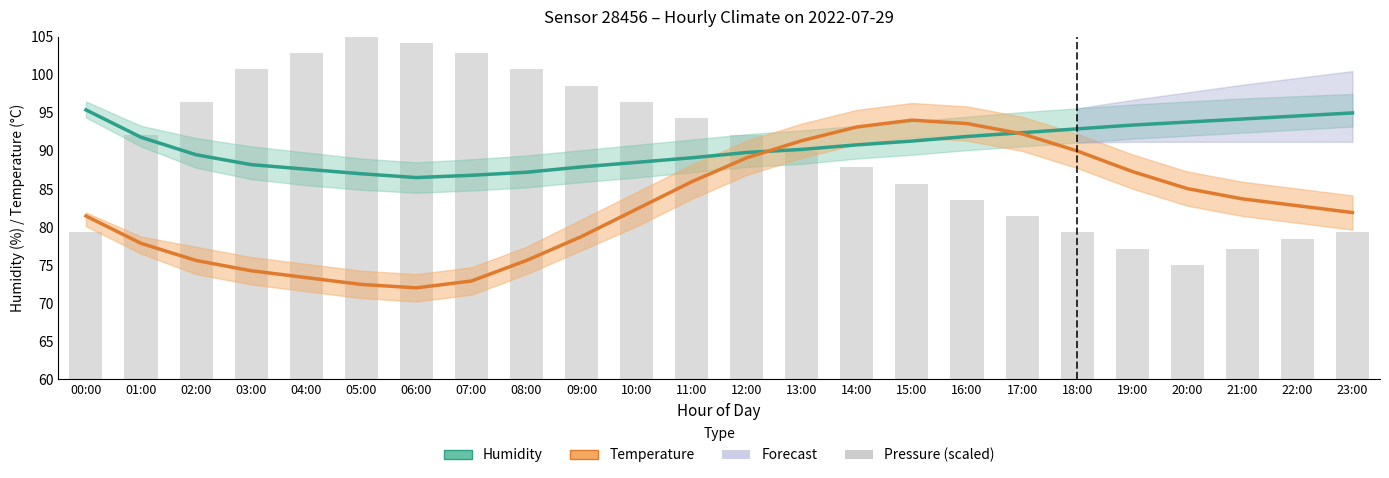

What is the smallest value displayed?

72.0